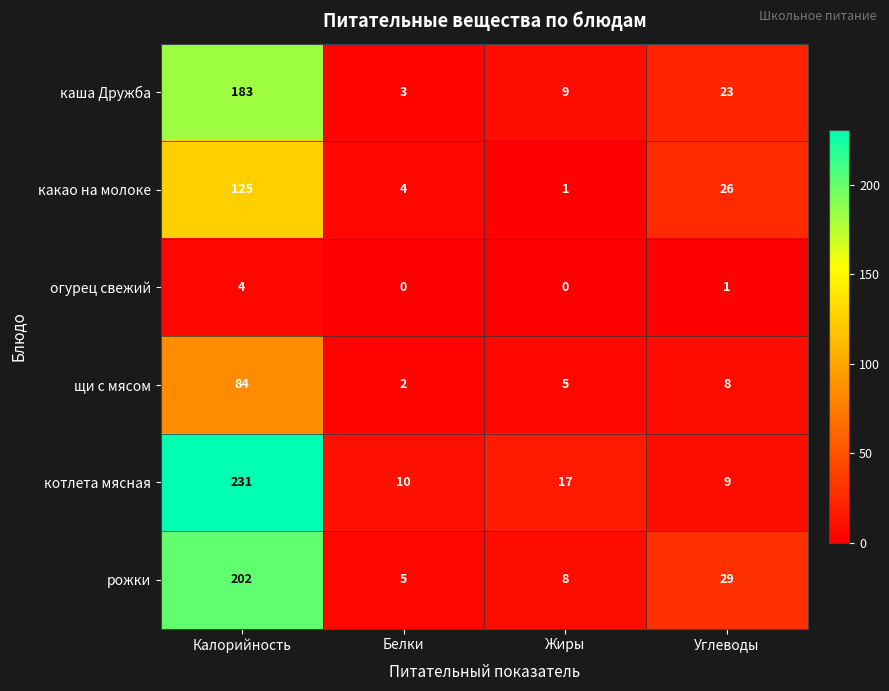

At which label does каша Дружба reach its minimum?

Белки